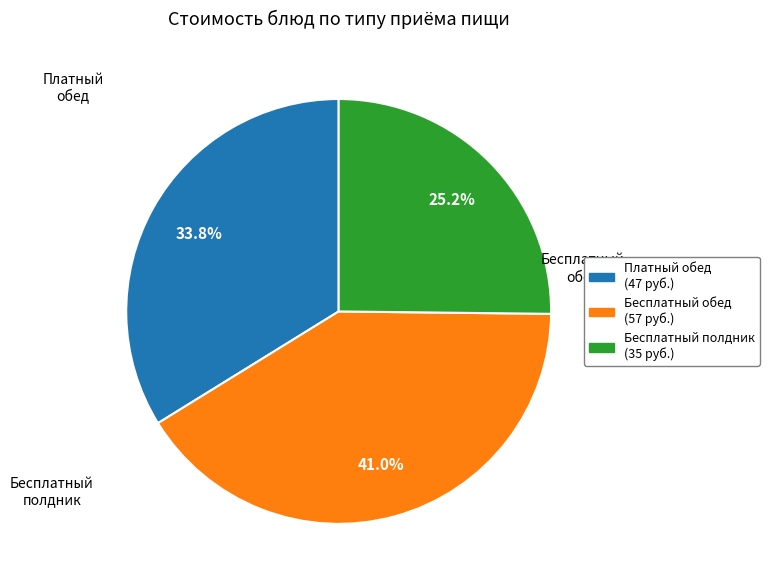

Count the number of slices in the pie.

3